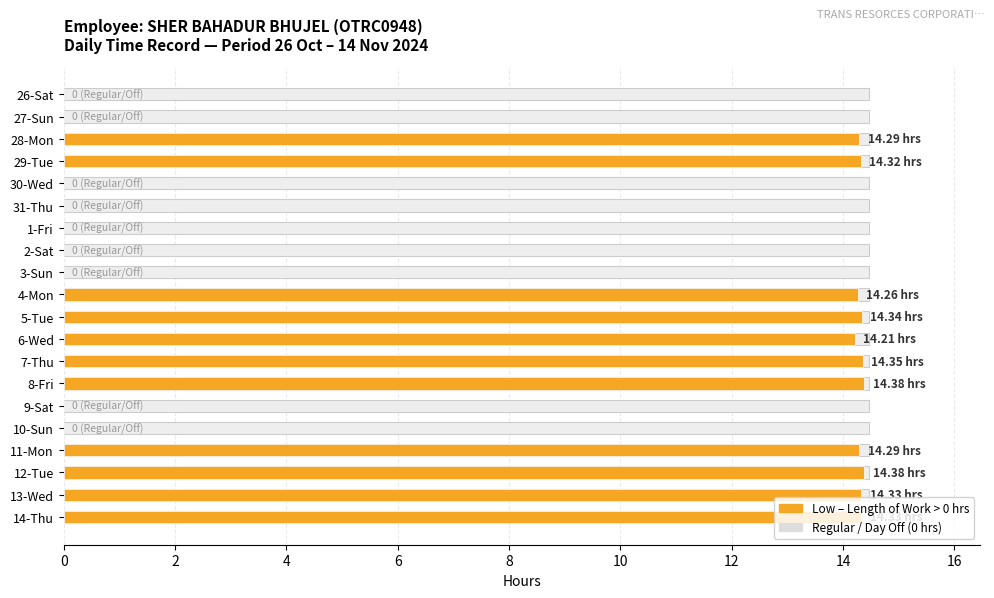

Are the bars horizontal?

Yes